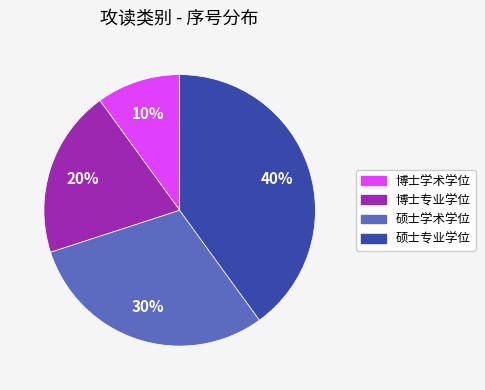

What is the smallest slice in the pie chart?

博士学术学位